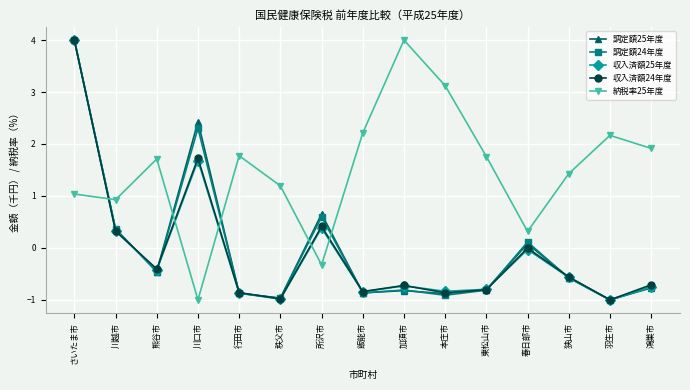

Which series ends up on top after the final intersection of 納税率25年度 and 収入済額24年度?

納税率25年度